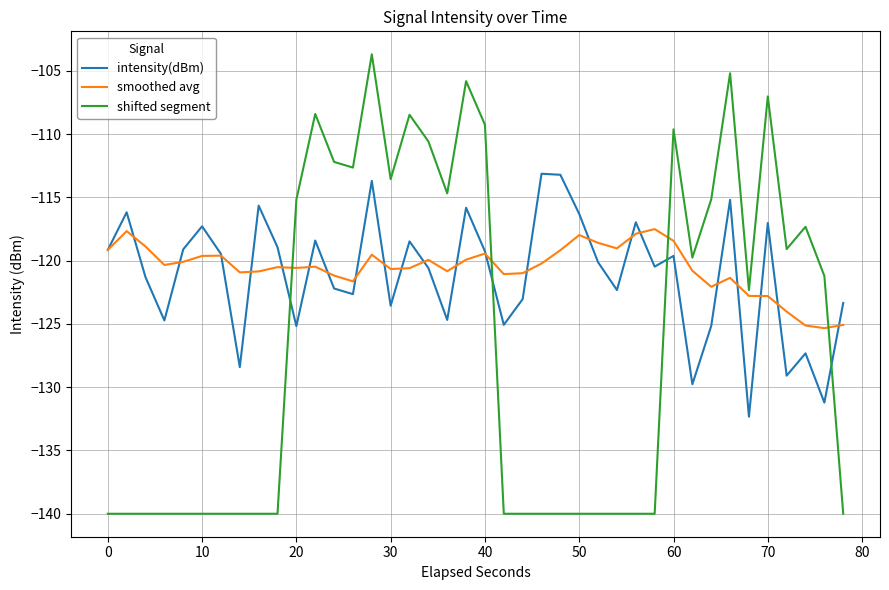

What is the highest value of the shifted segment series?

-103.7